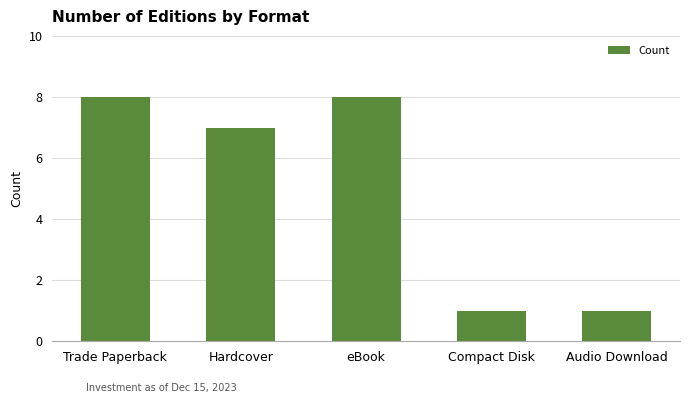

How many series are shown in this chart?

1